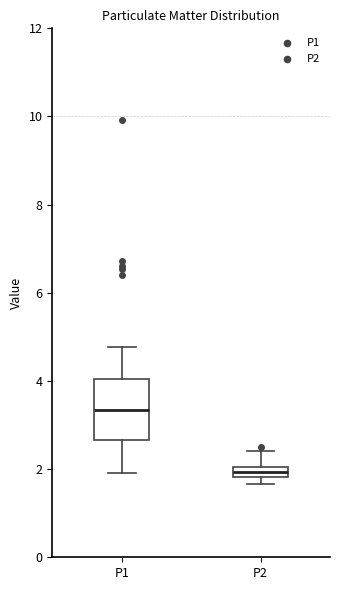

Comparing the boxes themselves (not the whiskers), which one is the tallest?

P1